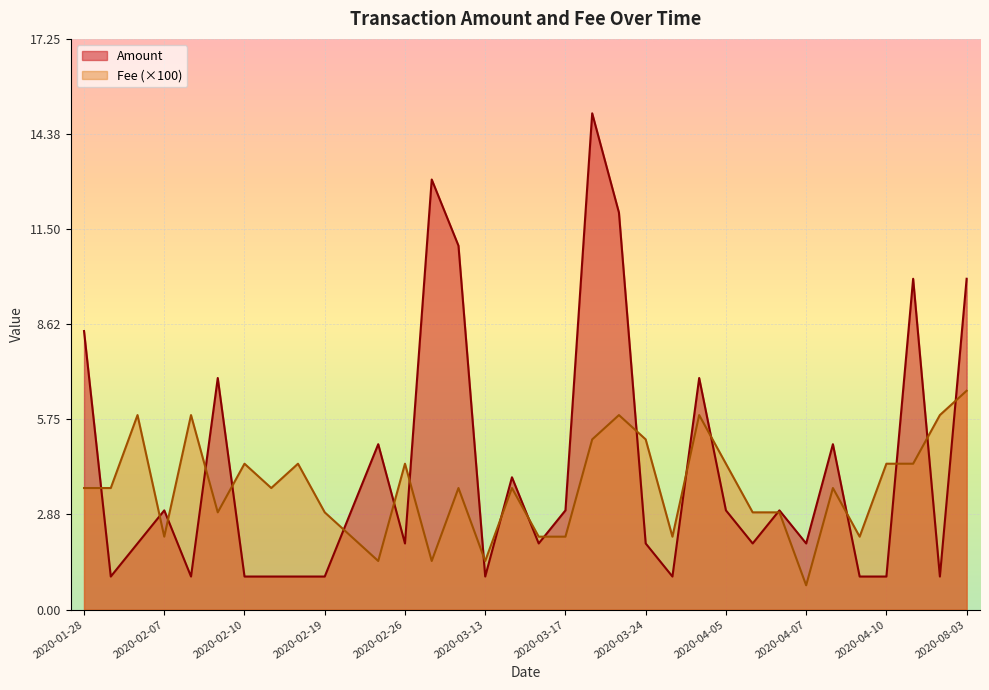

Reading right to left, transcribe all the data shown in this chart.

Amount: 10.0	1.0	10.0	1.0	1.0	5.0	2.0	3.0	2.0	3.0	7.0	1.0	2.0	12.0	15.0	3.0	2.0	4.0	1.0	11.0	13.0	2.0	5.0	3.0	1.0	1.0	1.0	1.0	7.0	1.0	3.0	2.0	1.0	8.4
Fee: 6.6	5.9	4.4	4.4	2.2	3.7	0.7	2.9	2.9	4.4	5.9	2.2	5.1	5.9	5.1	2.2	2.2	3.7	1.5	3.7	1.5	4.4	1.5	2.2	2.9	4.4	3.7	4.4	2.9	5.9	2.2	5.9	3.7	3.7